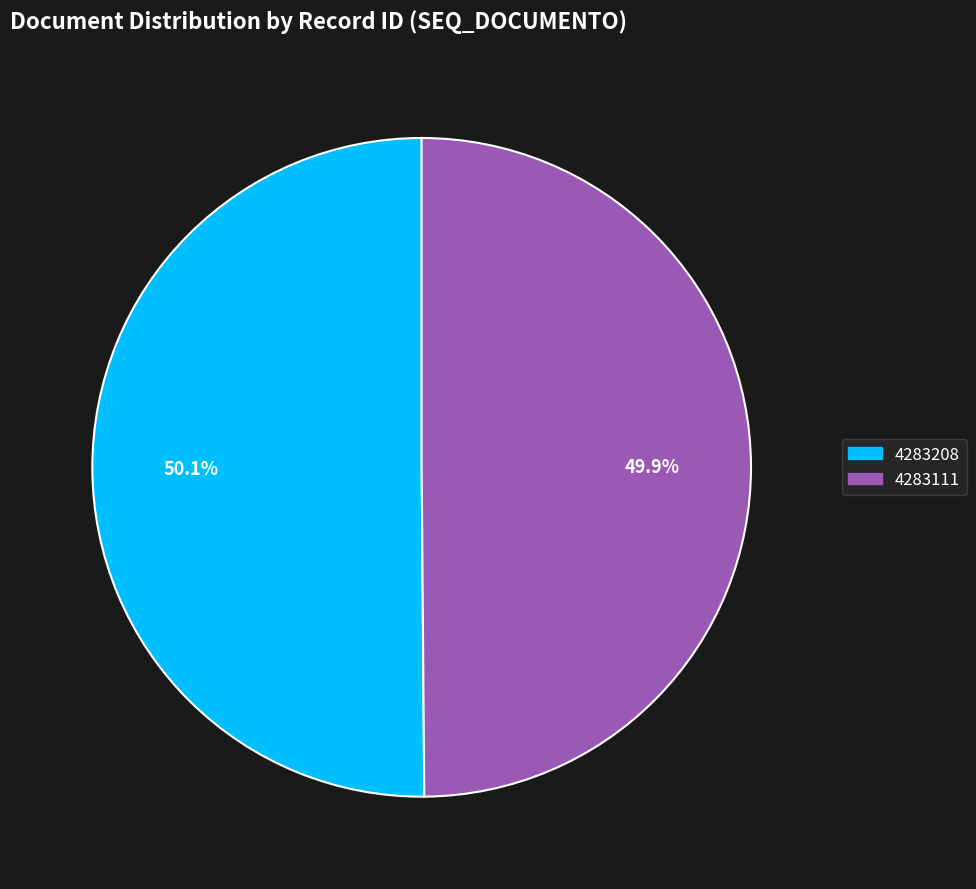

Is there any slice that represents more than half of the pie?

Yes